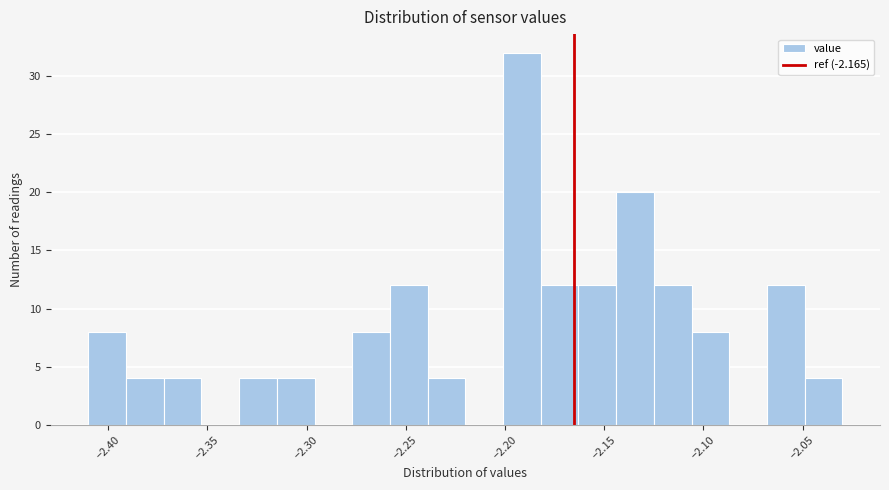

Around what value on the x-axis is the tallest bar? Give the approximate position of its centre, as read against the axis.

-2.190